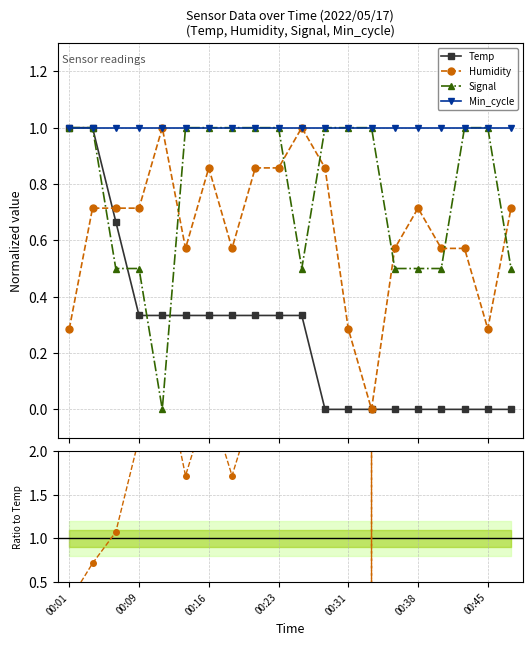

After their last crossing, which series has the higher values: Temp or Signal?

Signal